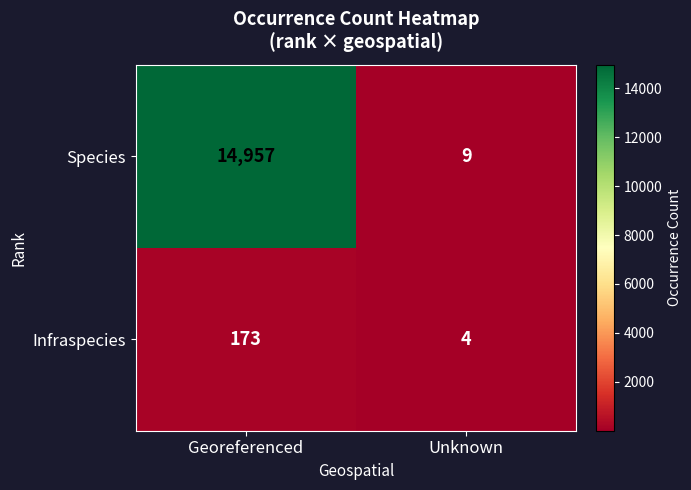

Which series has the largest range (max minus min)?

Species